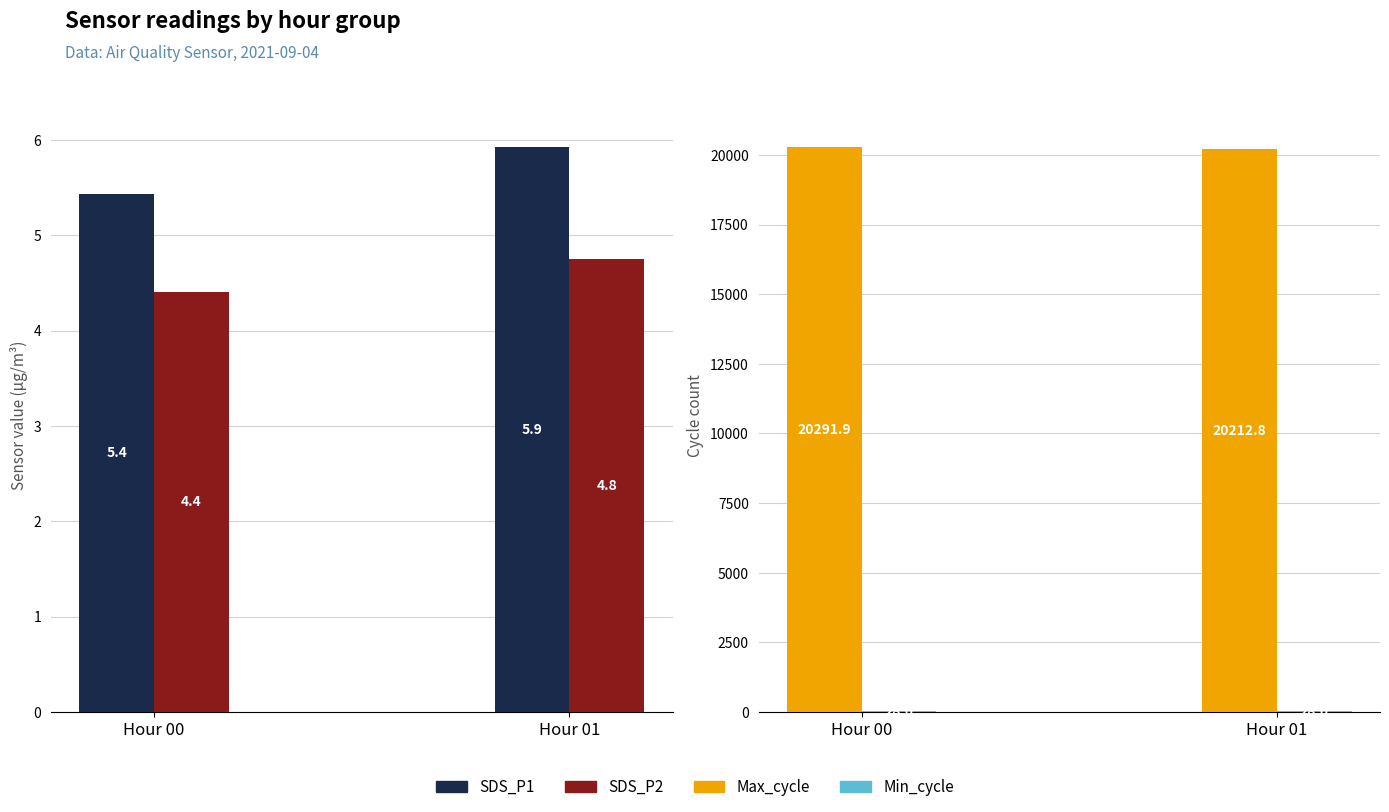

Are the bars horizontal?

No